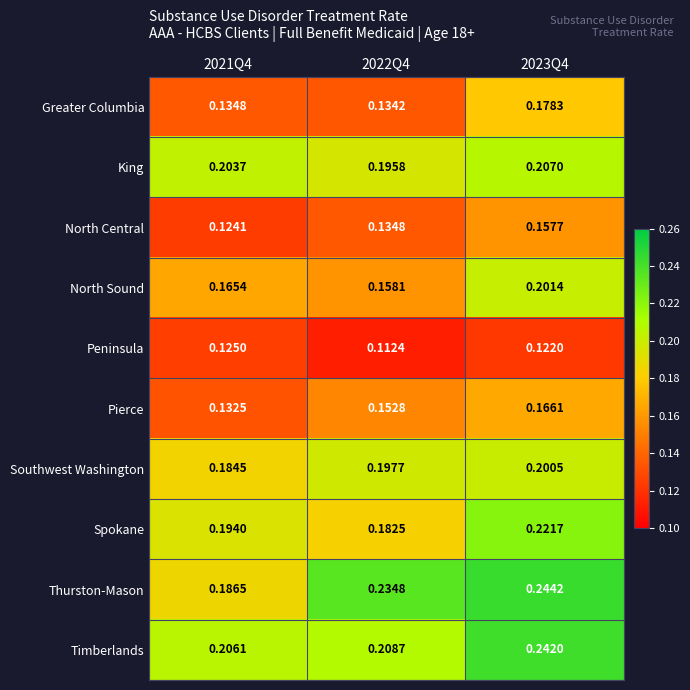

Which series has the largest range (max minus min)?

Thurston-Mason